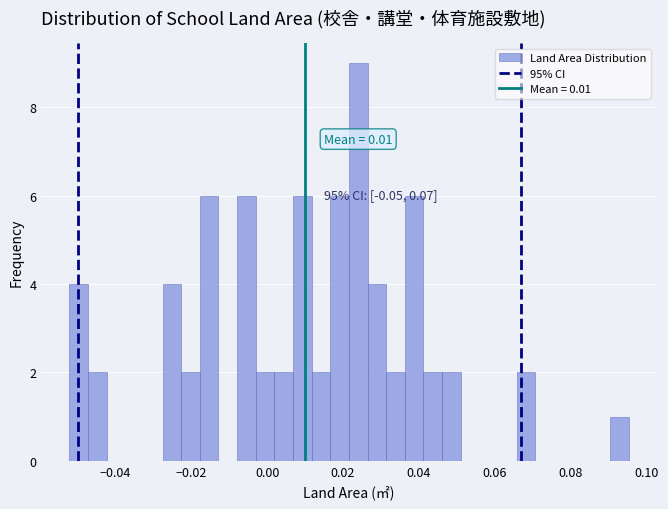

Around what value on the x-axis is the tallest bar? Give the approximate position of its centre, as read against the axis.

0.024